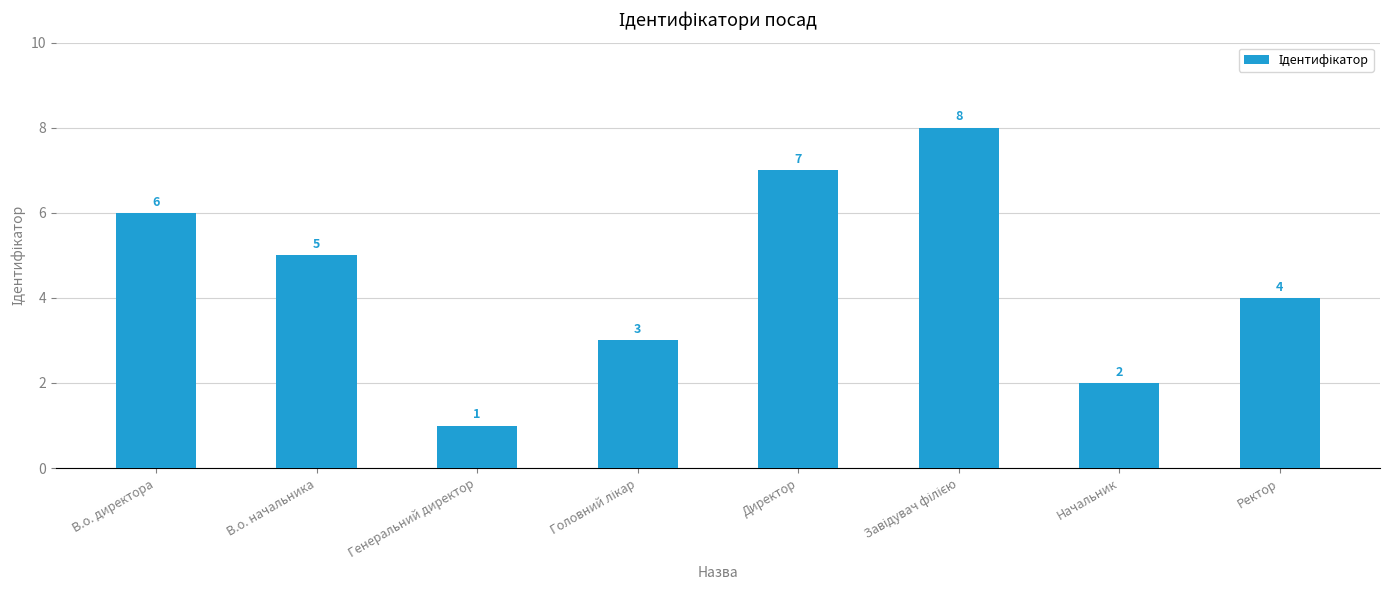

Which has a higher value, Генеральний директор or В.о. директора?

В.о. директора